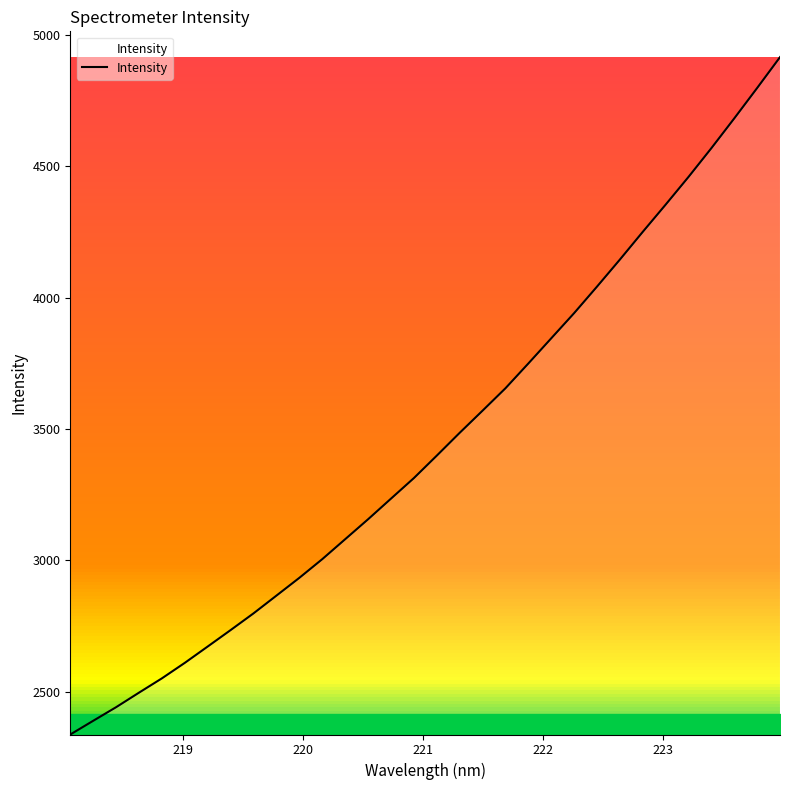

What is the difference between the maximum and minimum values?

2578.8